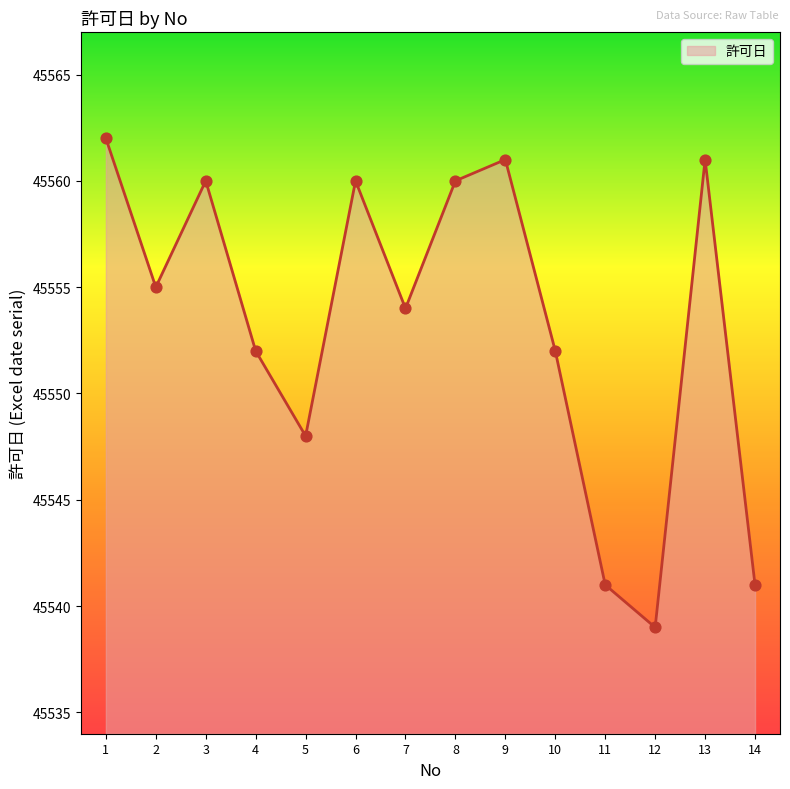

Which has a higher value, 2 or 7?

2